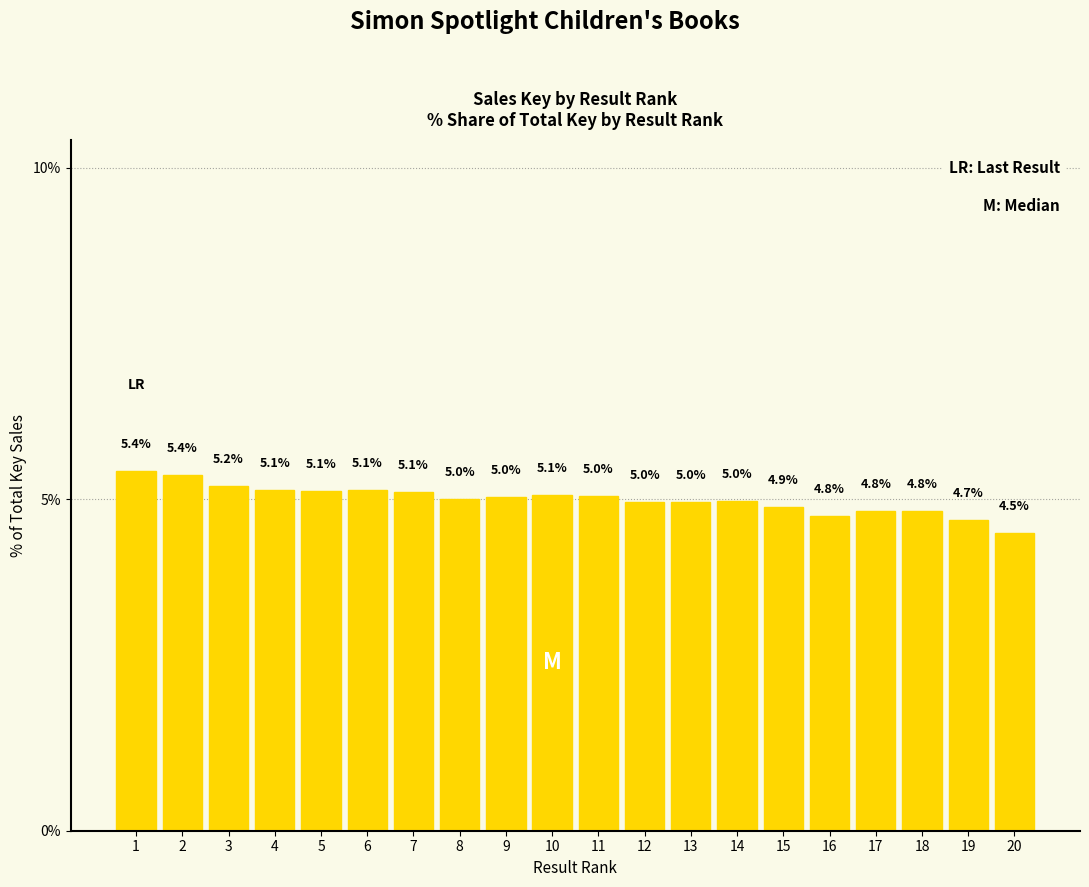

What is the average value?

5.0